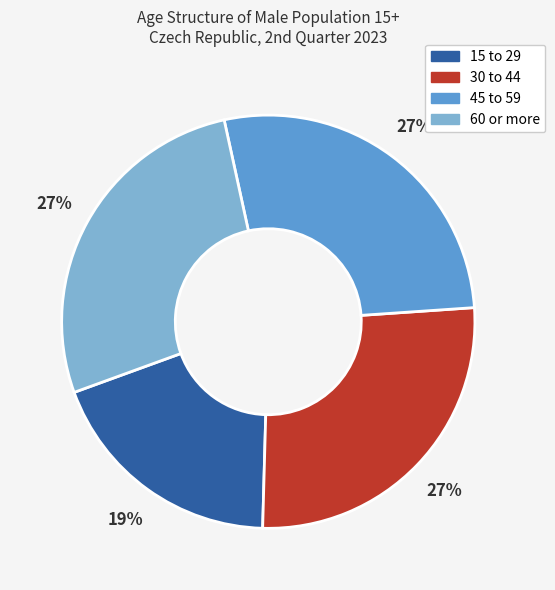

What percentage is the 45 to 59 slice, to the nearest percent?

27%